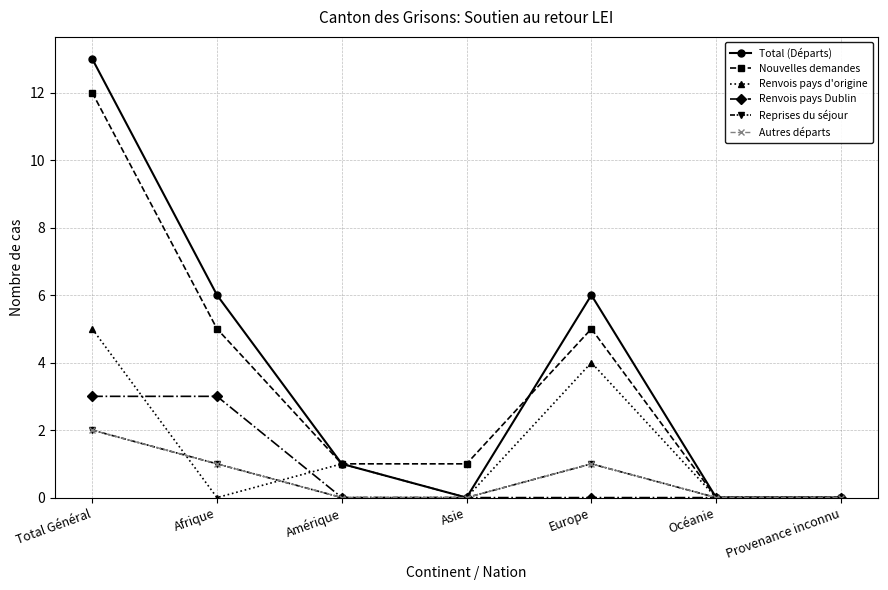

How many positive values does the Total (Départs) series have?

4